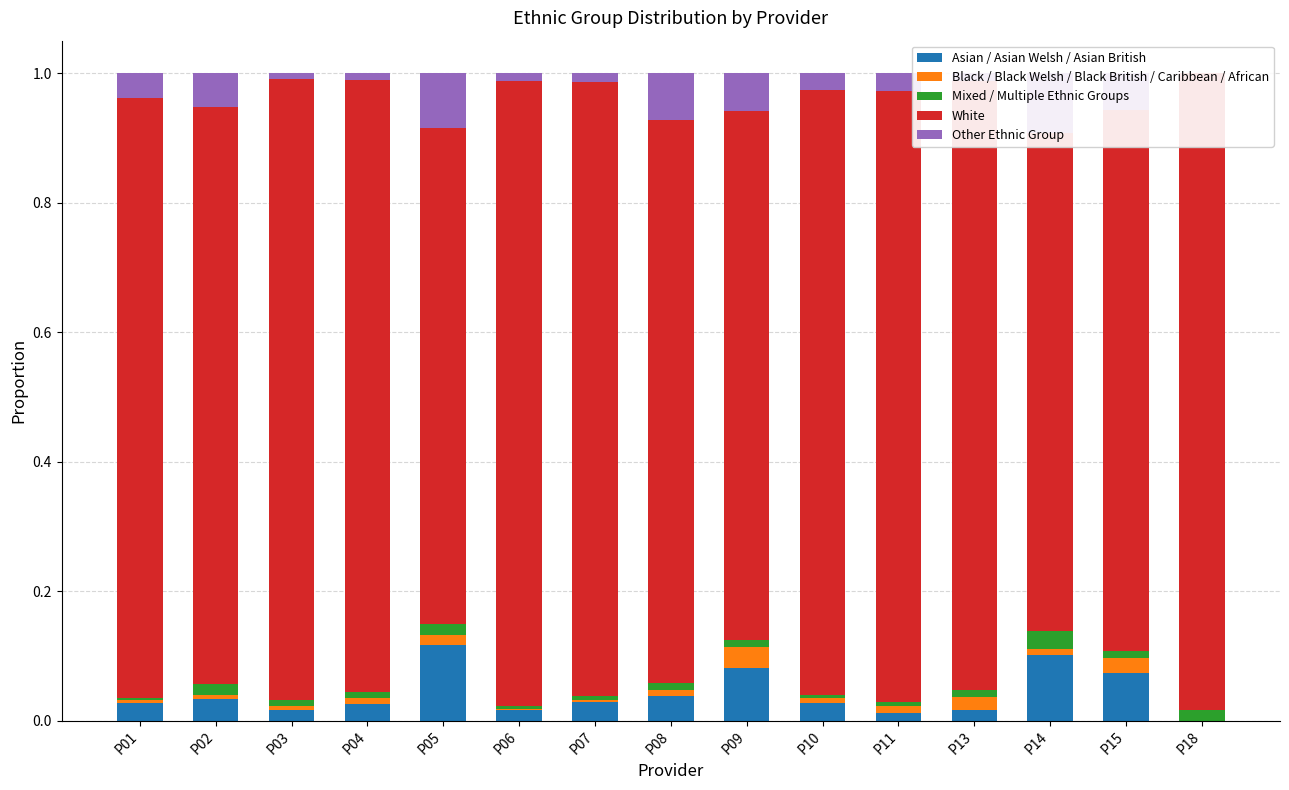

The Other Ethnic Group series shows 0.0 at P13. True or false?

False